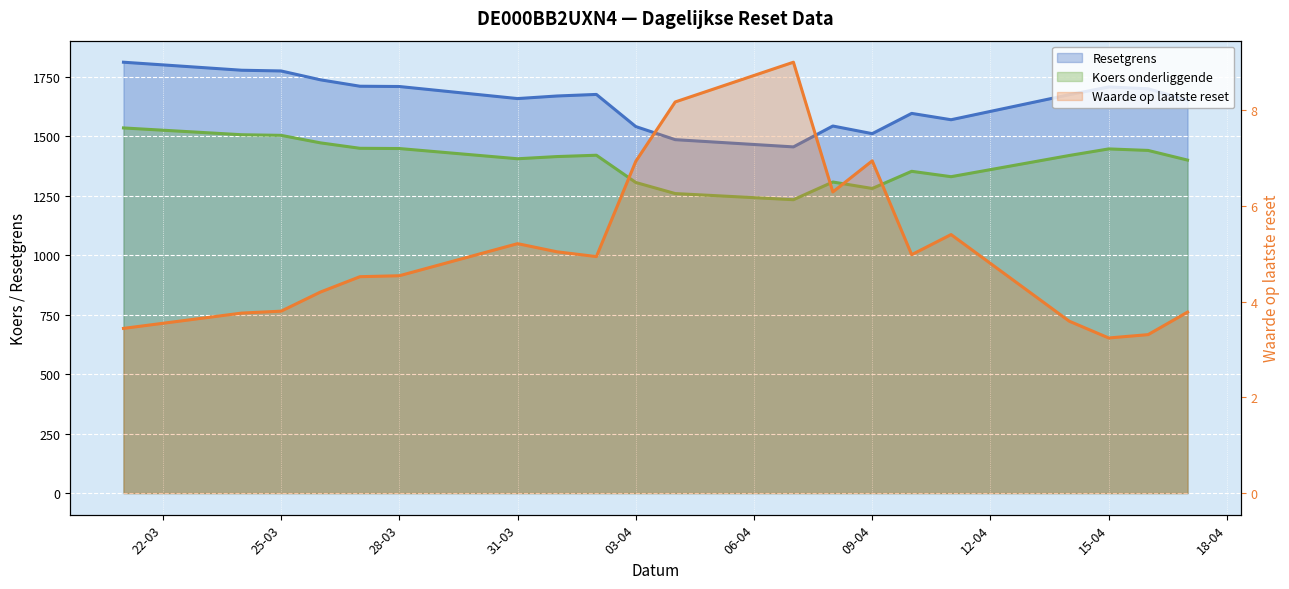

Reading right to left, extract all data points from this chart.

Resetgrens: 1812.0	1778.3	1775.2	1737.9	1711.0	1709.8	1659.1	1669.9	1676.5	1541.3	1486.3	1455.9	1543.7	1511.6	1596.8	1570.1	1675.4	1707.9	1700.4	1652.5
Koers onderliggende: 1535.6	1507.0	1504.4	1472.8	1450.0	1449.0	1406.0	1415.2	1420.8	1306.2	1259.6	1233.8	1308.2	1281.0	1353.2	1330.6	1419.8	1447.4	1441.0	1400.4
Waarde op laatste reset: 3.4	3.8	3.8	4.2	4.5	4.5	5.2	5.0	4.9	6.9	8.2	9.0	6.3	6.9	5.0	5.4	3.6	3.2	3.3	3.8